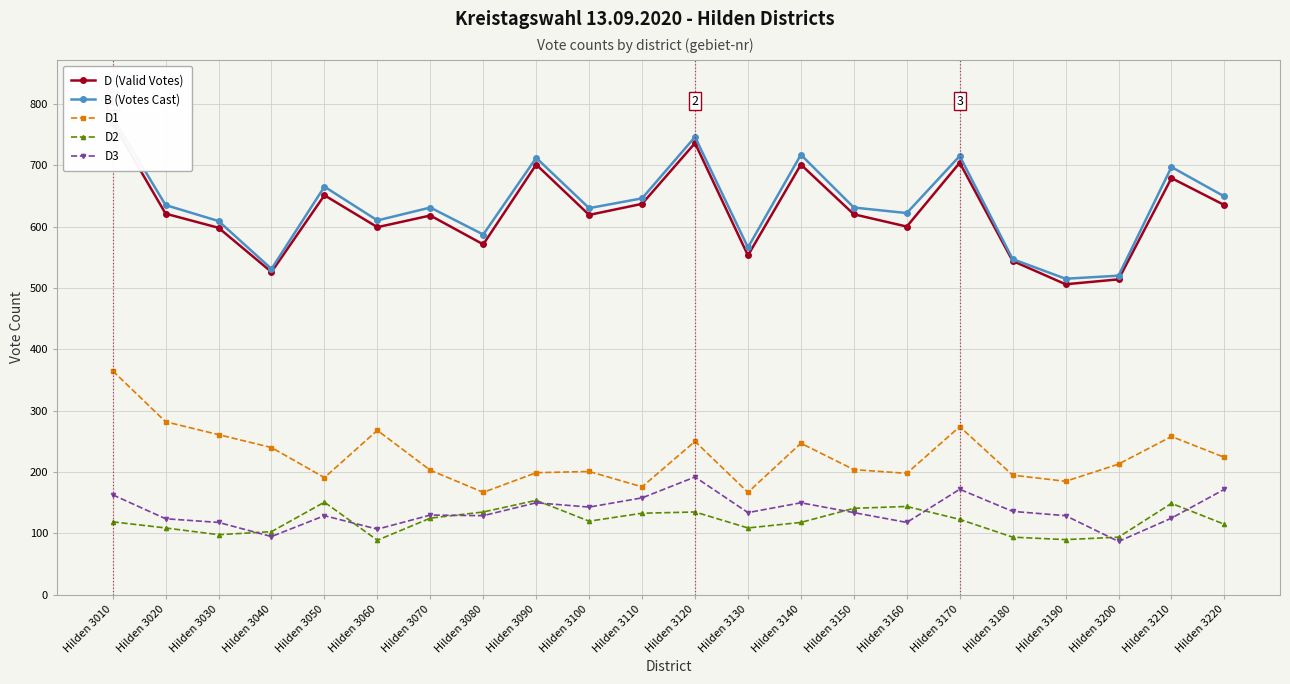

At which category does D1 reach its first local valley?

Hilden 3050